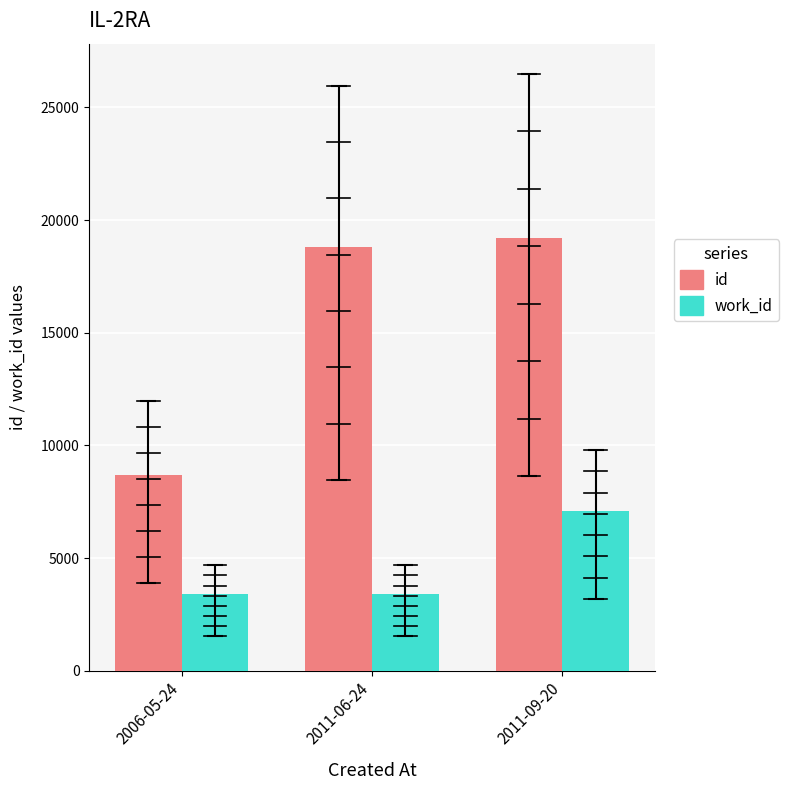

Which category has the lowest value in the id series?

2006-05-24